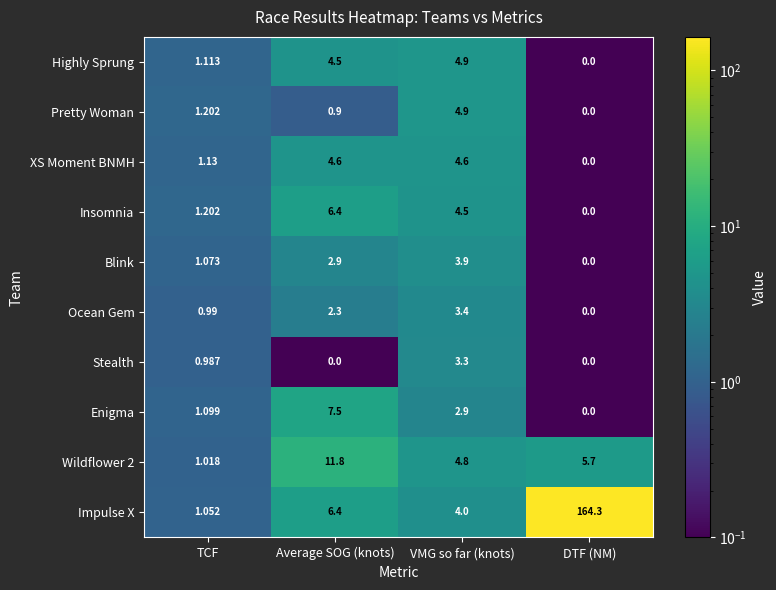

Which category has the highest value in the Insomnia series?

Average SOG (knots)